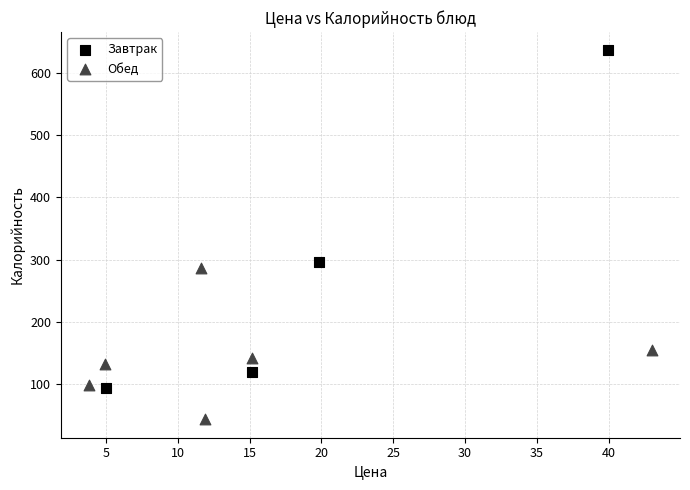

Which series has the widest spread of Y values?

Завтрак